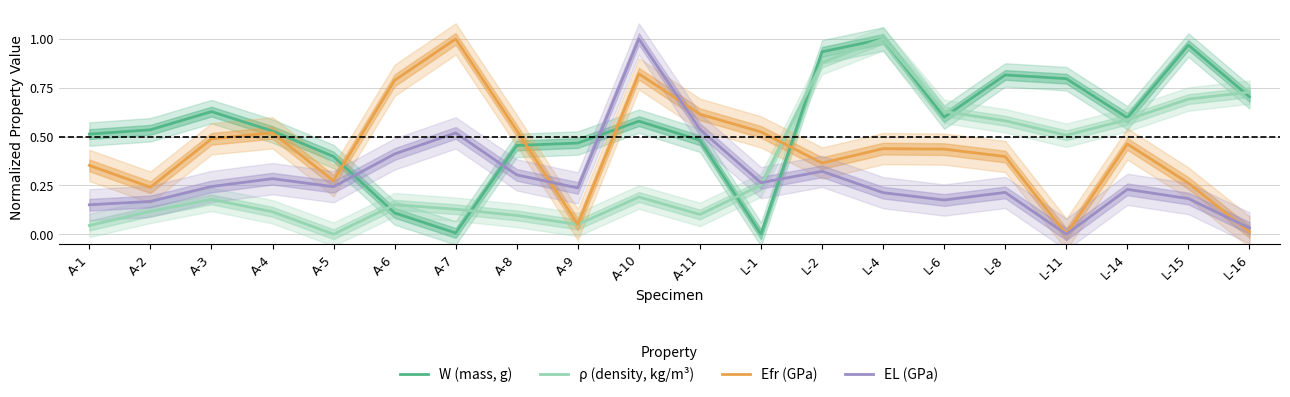

How many lines are shown in the chart?

4